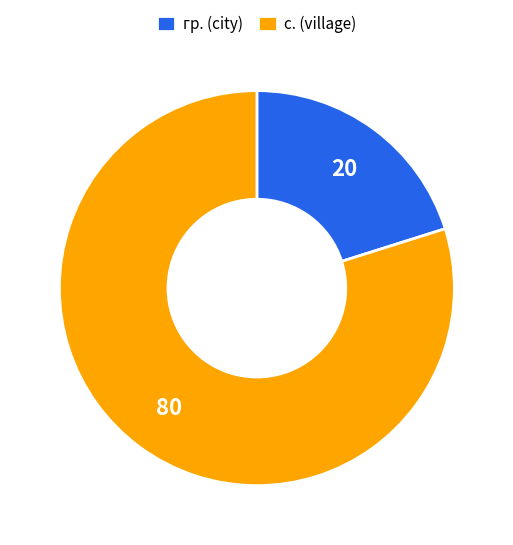

The с. (village) slice represents 80% of the pie. True or false?

True